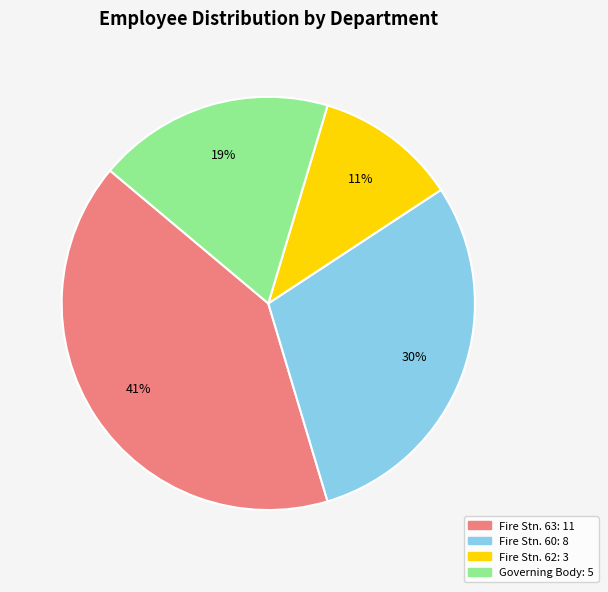

Does any single category account for the majority?

No